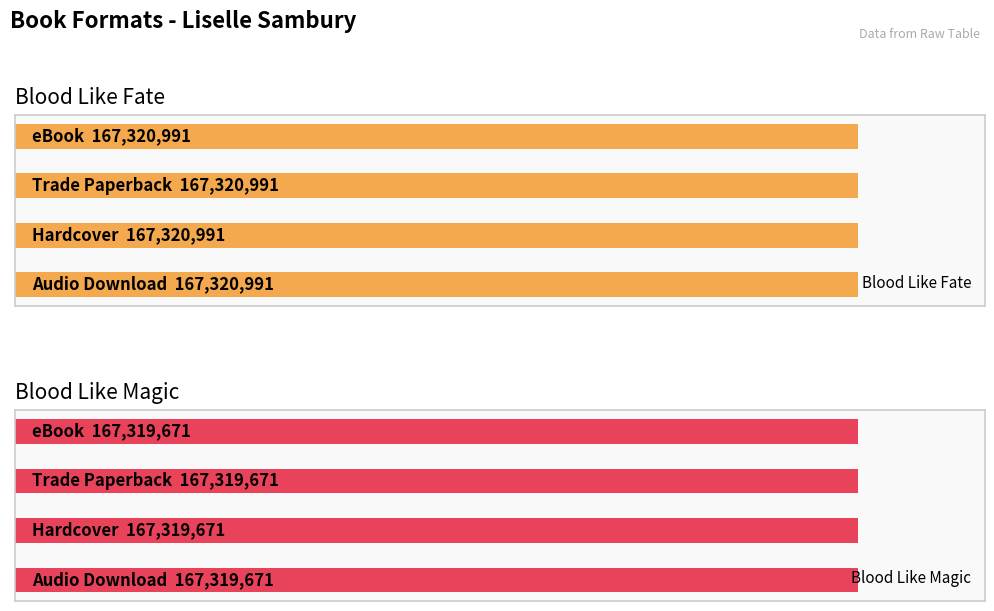

What is the value of the Blood Like Fate bar at the 2nd from the left?

167320991